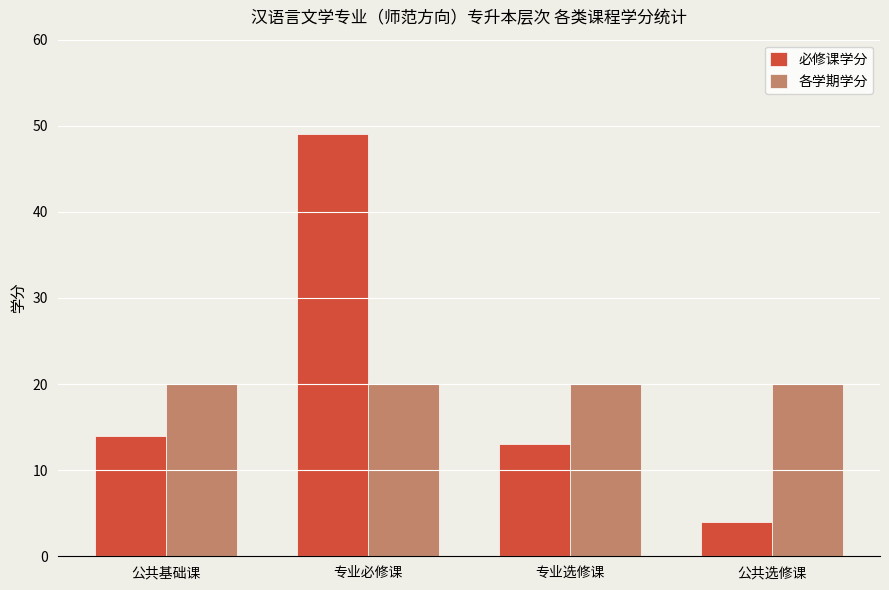

What is the label of the 1st bar from the left?

公共基础课